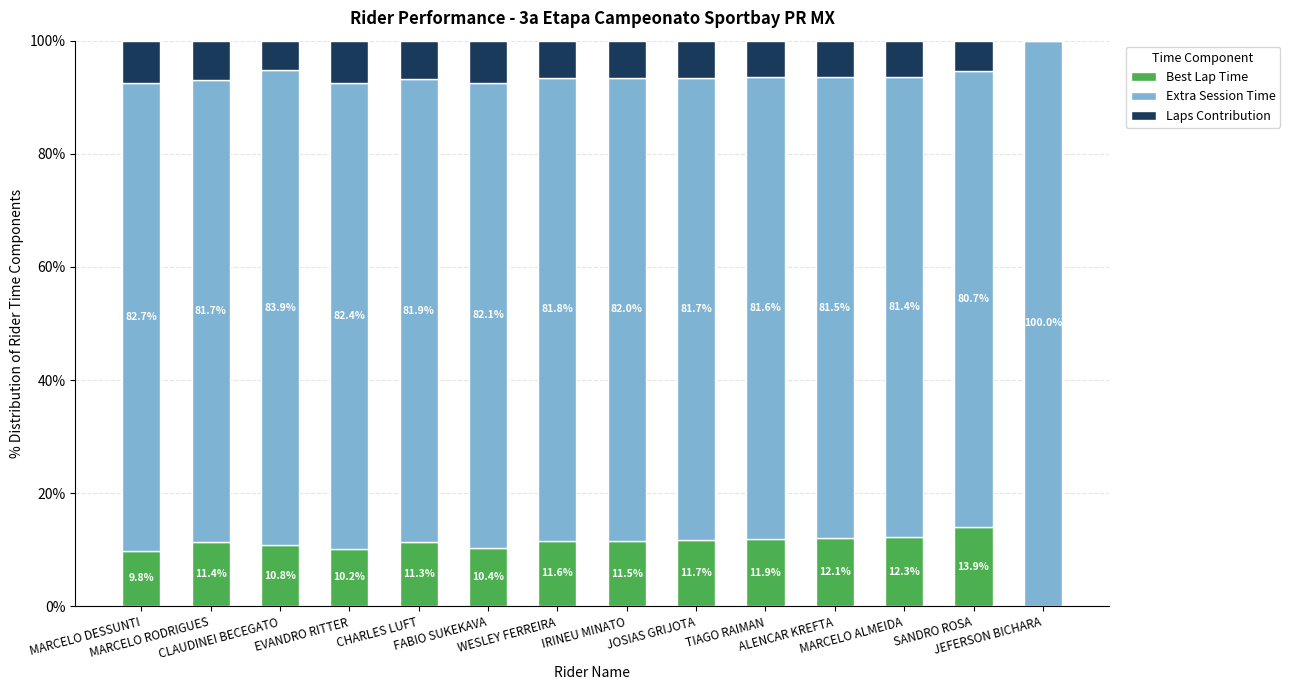

How many distinct data groups are displayed?

3